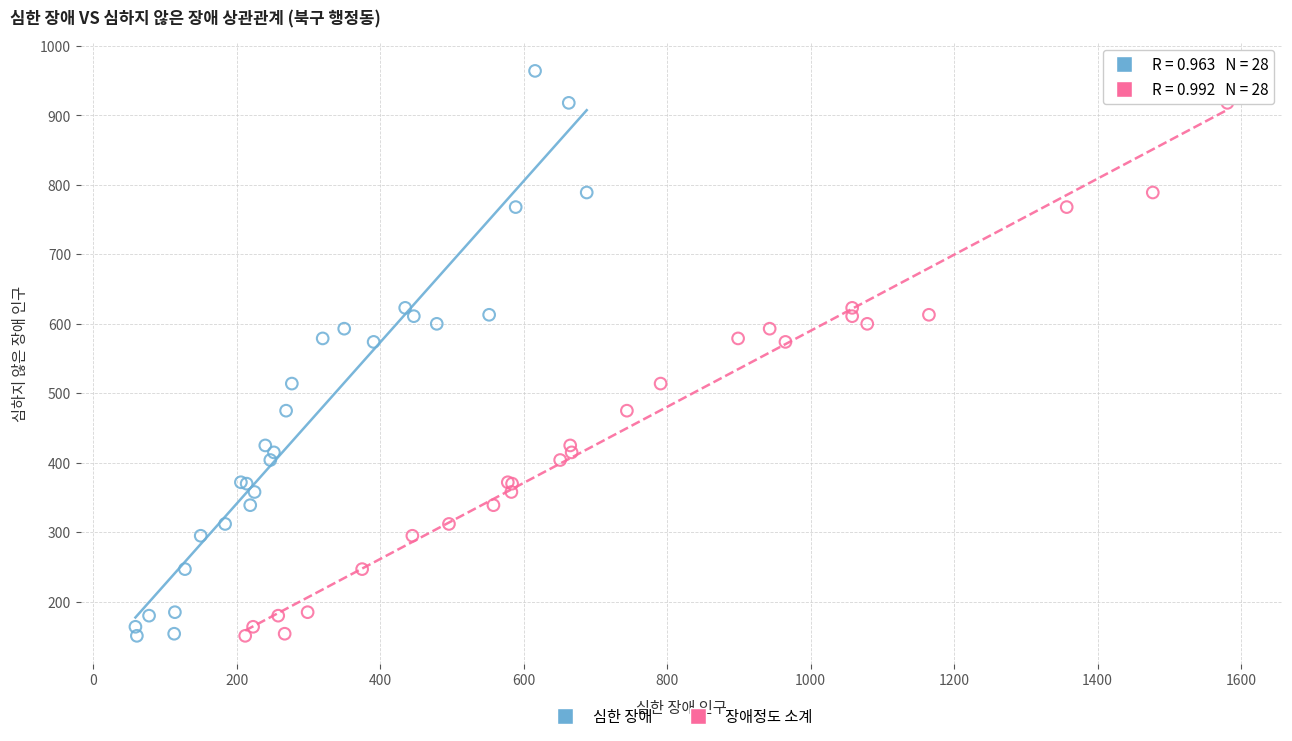

What are all the series names shown in the legend?

심한 장애, 장애정도 소계